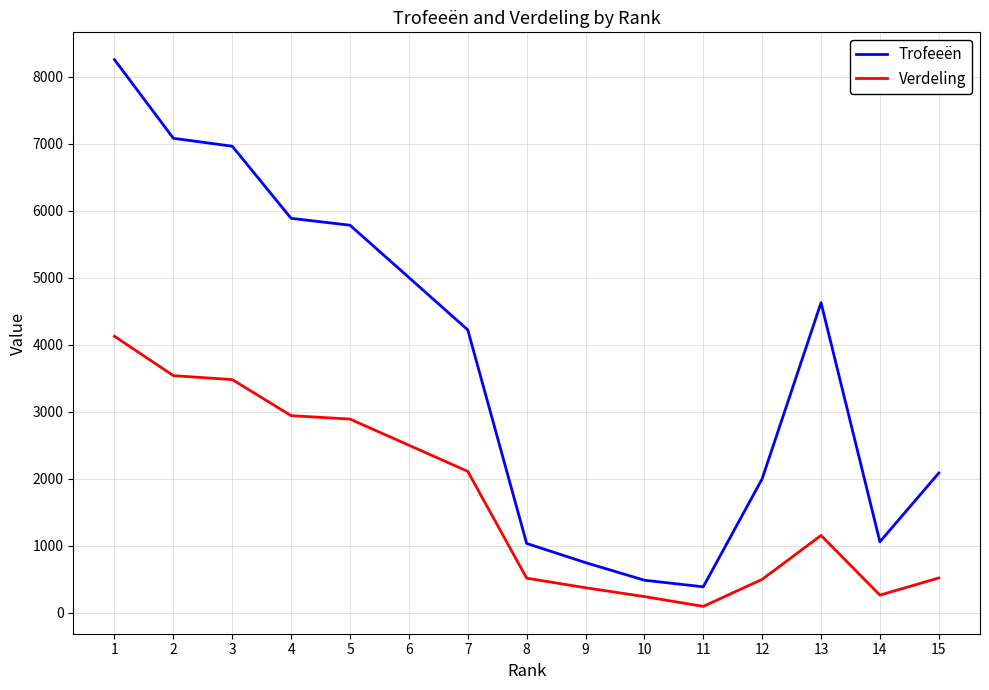

What value does the Trofeeën series have at 11, to the nearest 100?

400